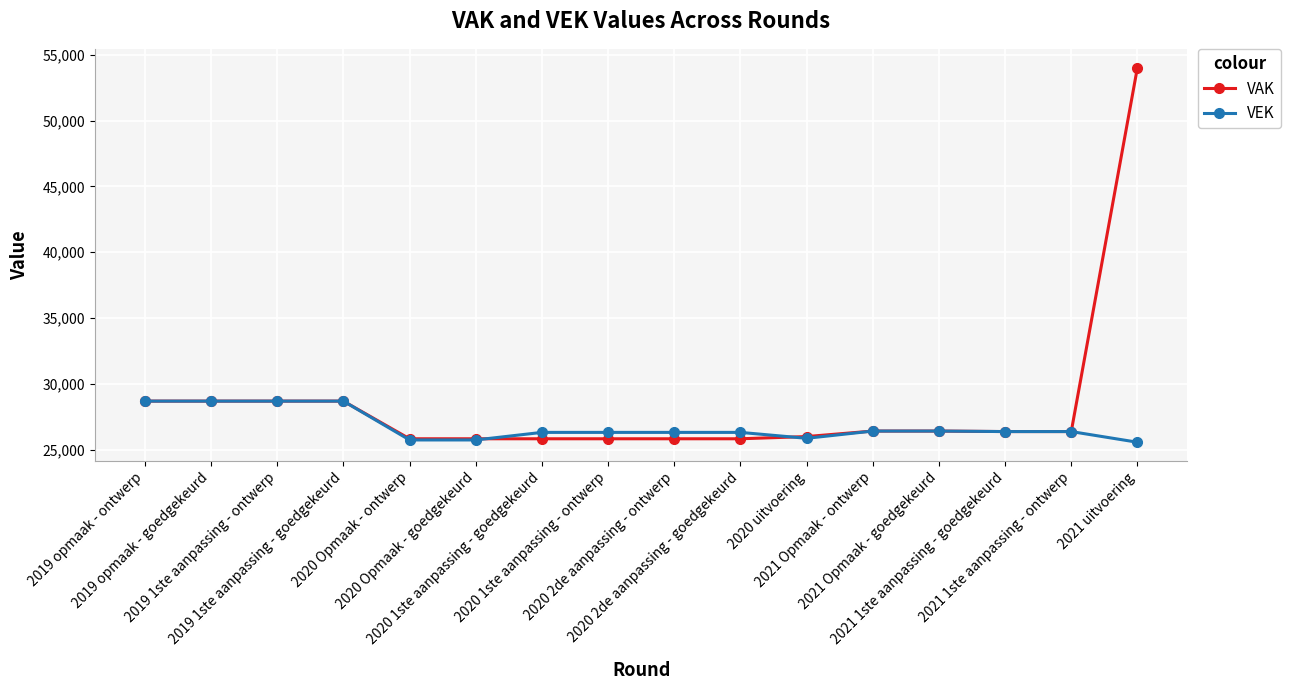

List the series in order of their overall mean, highest first.

VAK, VEK